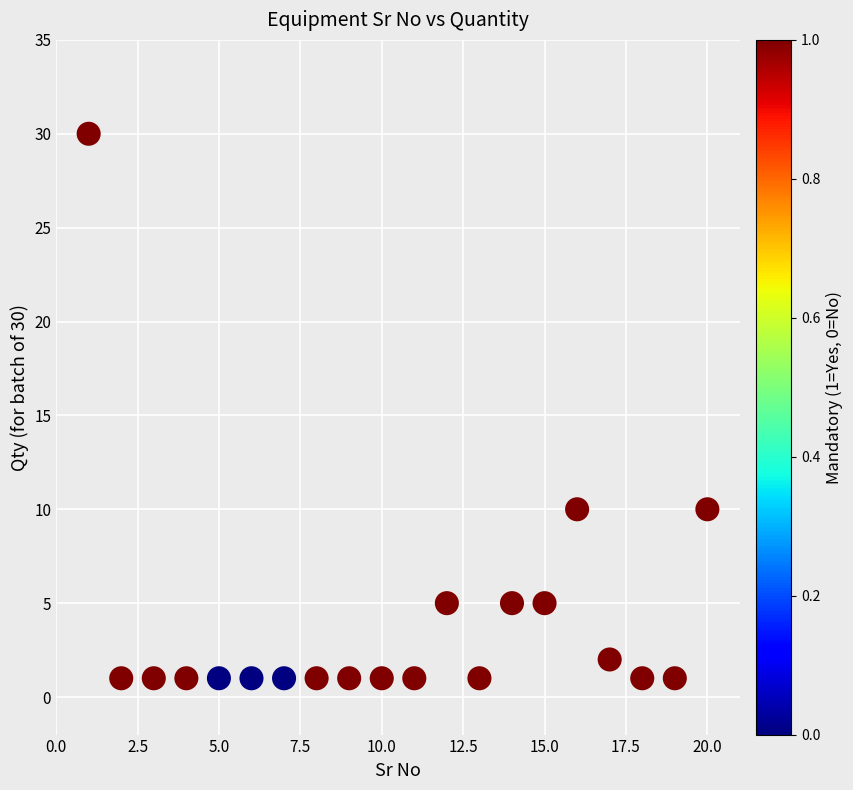

What is the range of Y values (max minus min)?

29